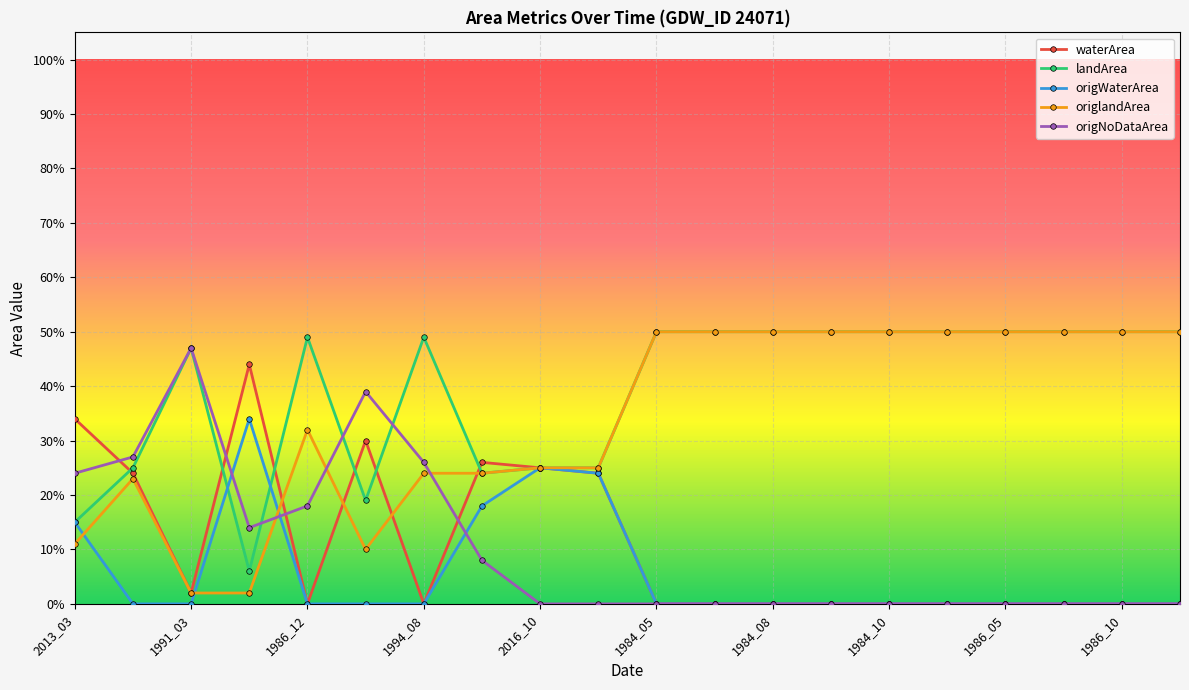

Which series has the largest range (max minus min)?

origlandArea